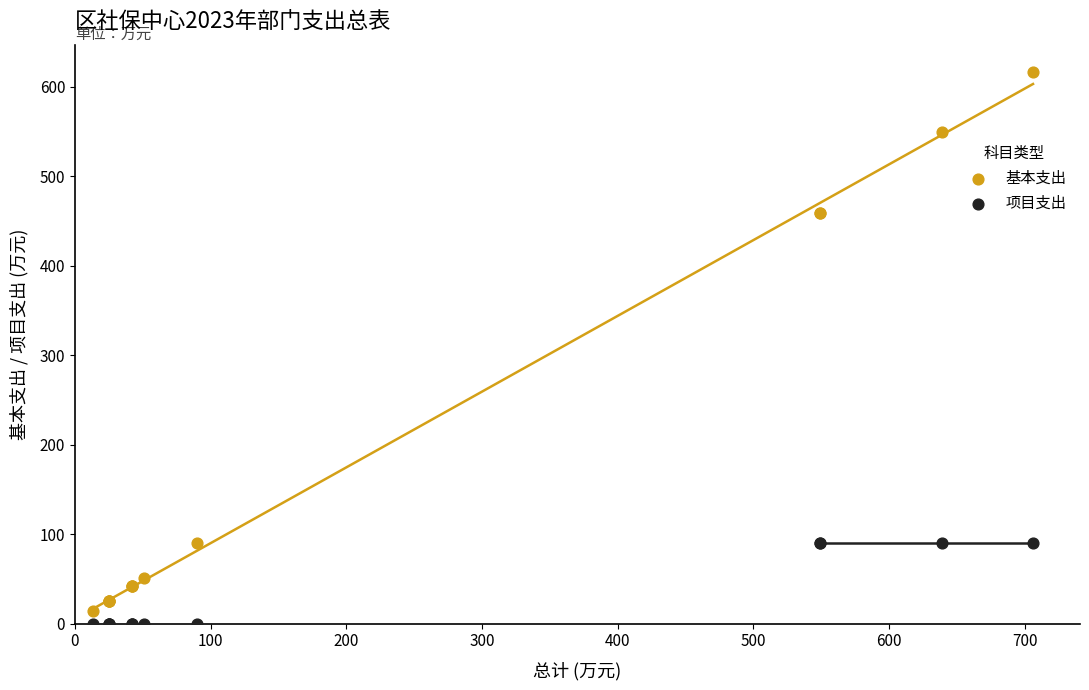

Which series contains the lowest Y value?

项目支出